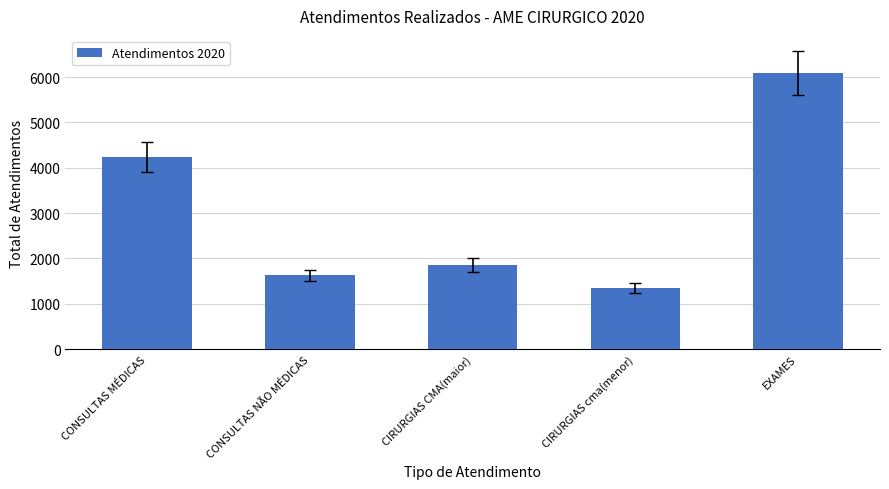

What position from the right is CIRURGIAS cma(menor)?

2